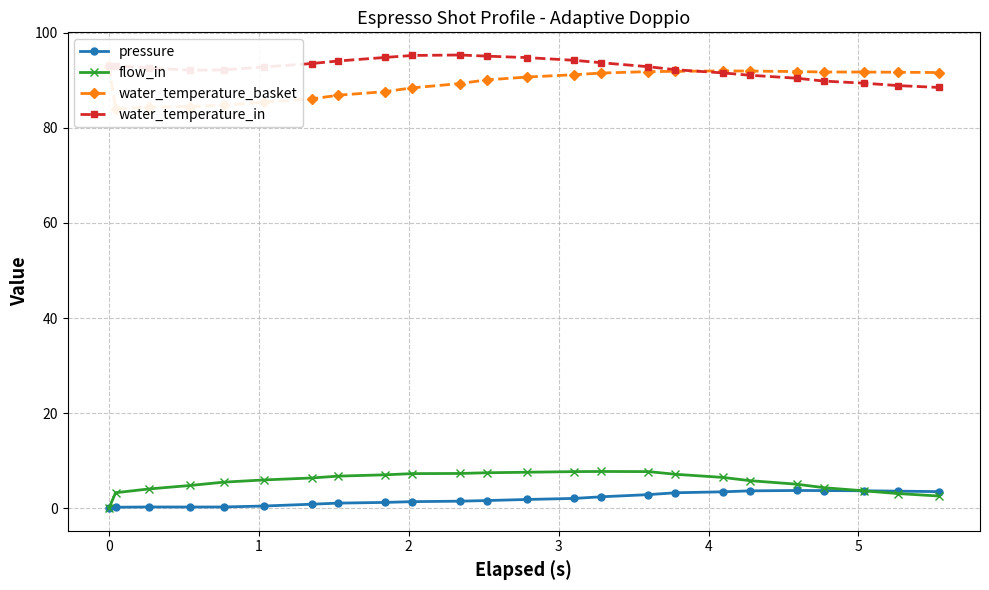

True or false: flow_in has more than 0 points higher than both neighbors.

True